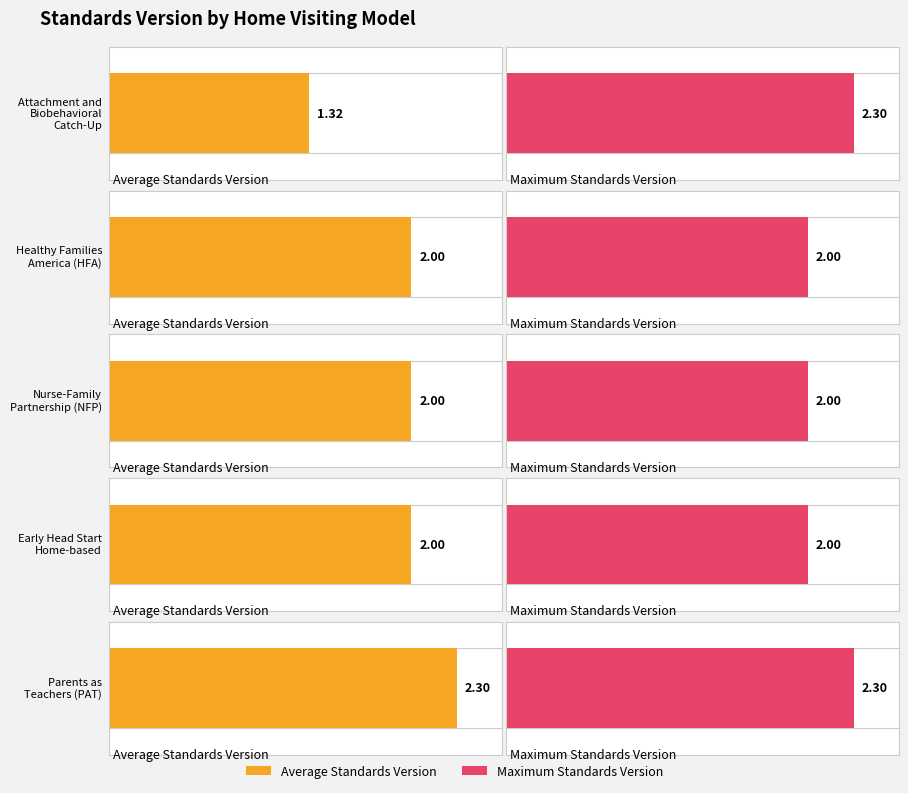

What position from the right is Healthy Families
America (HFA)?

4